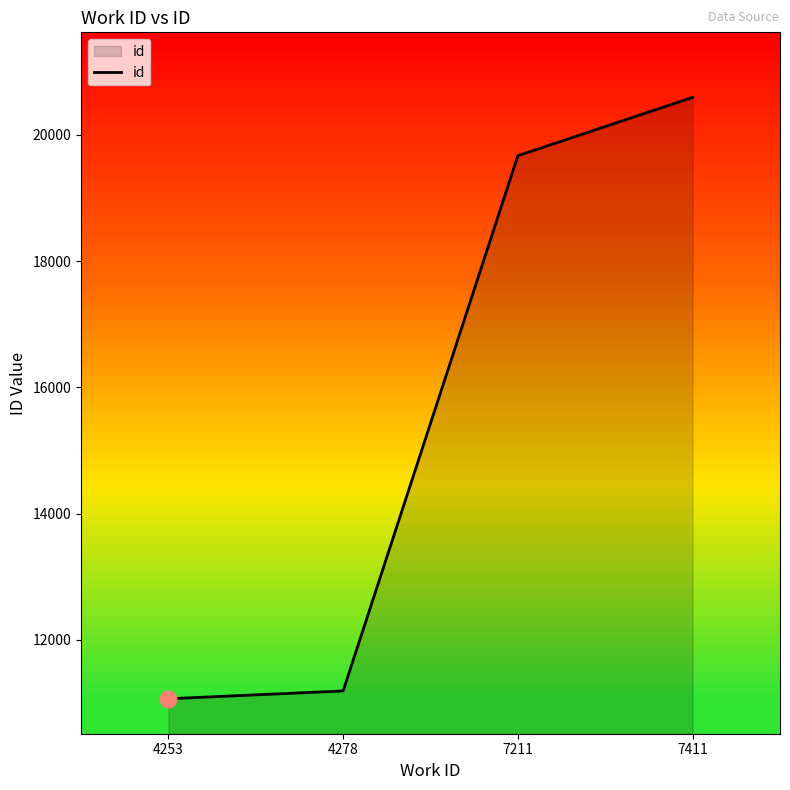

Reading left to right, extract all data points from this chart.

11069	11193	19668	20591